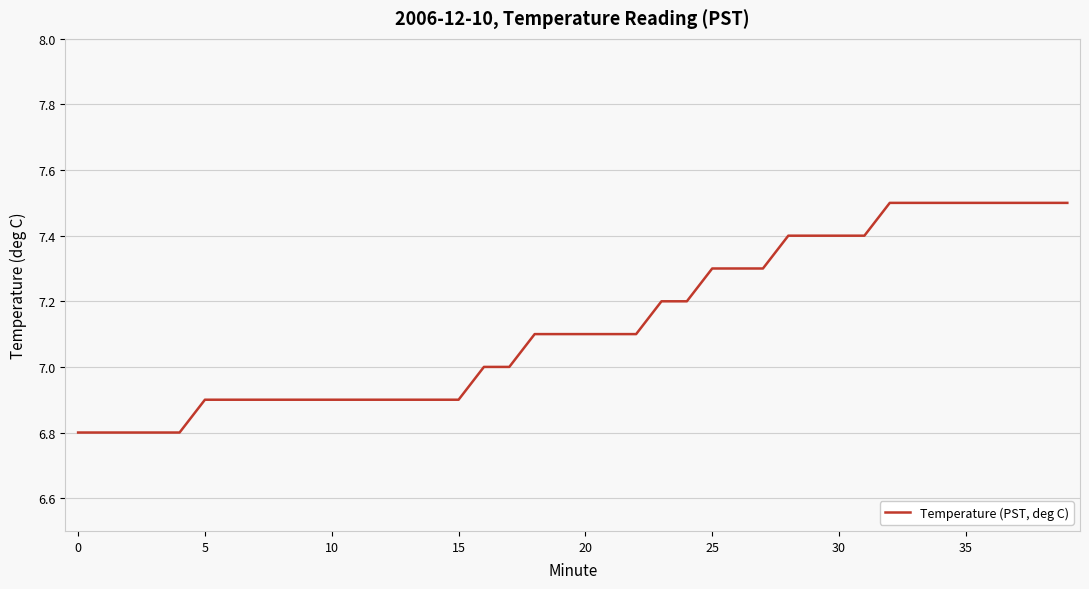

What is the minimum value shown in the chart?

6.8